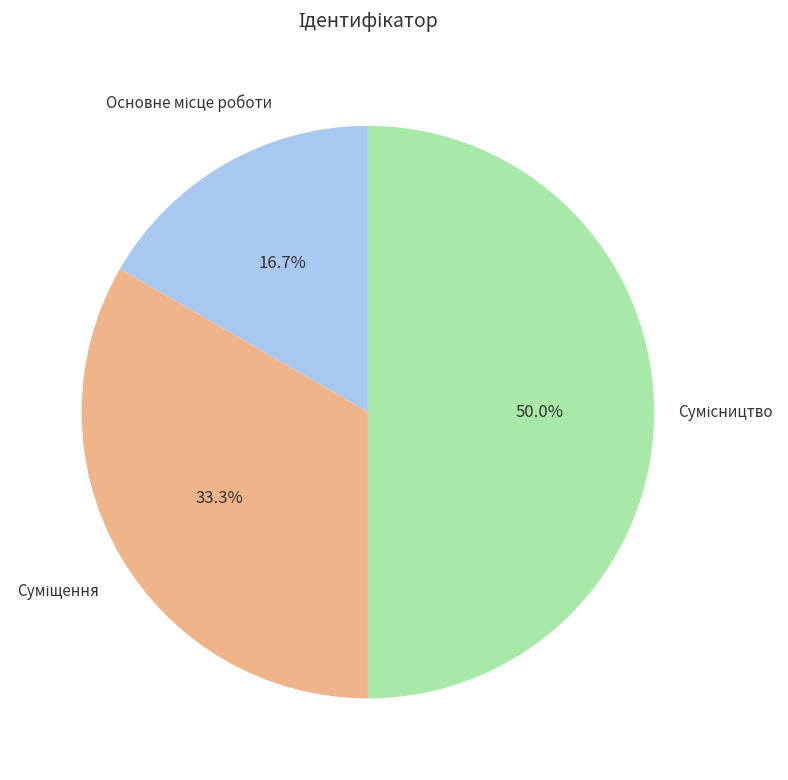

Which slice is the largest?

Сумісництво